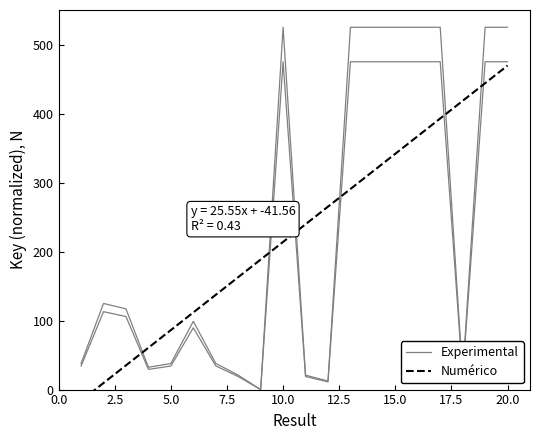

Which series has the widest spread of values?

Experimental